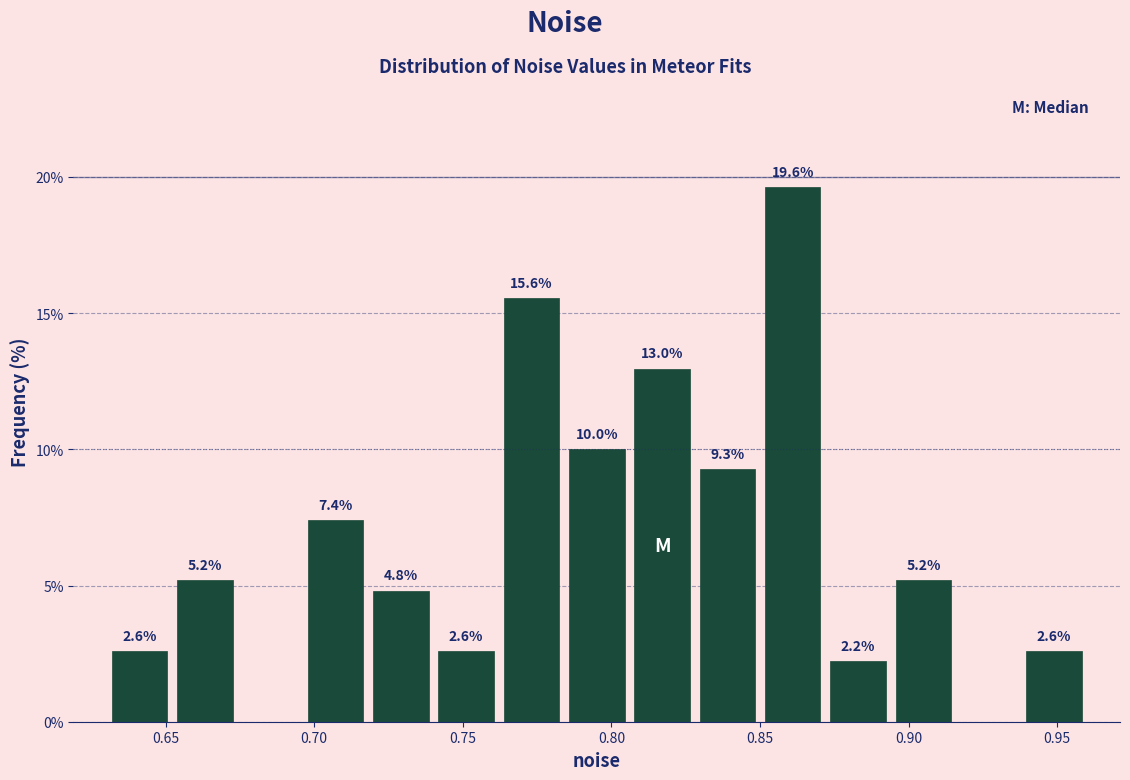

Over which range of the x-axis is the bar tallest?

0.850 to 0.870